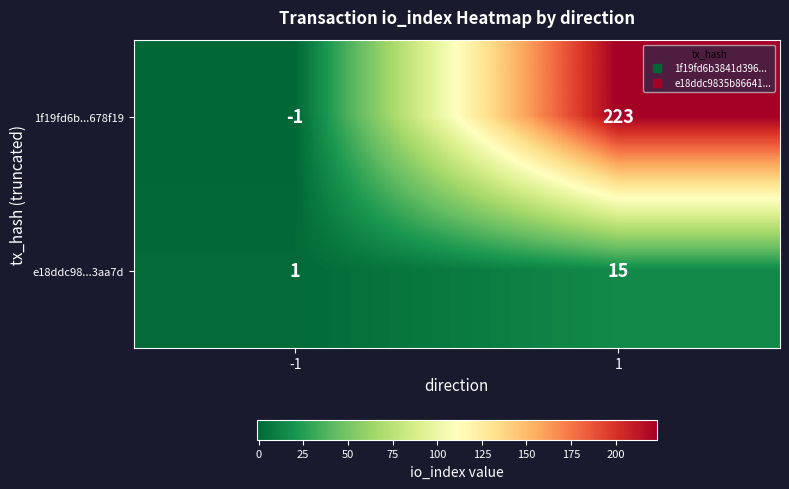

Rank the categories by e18ddc98...3aa7d value from lowest to highest.

-1, 1